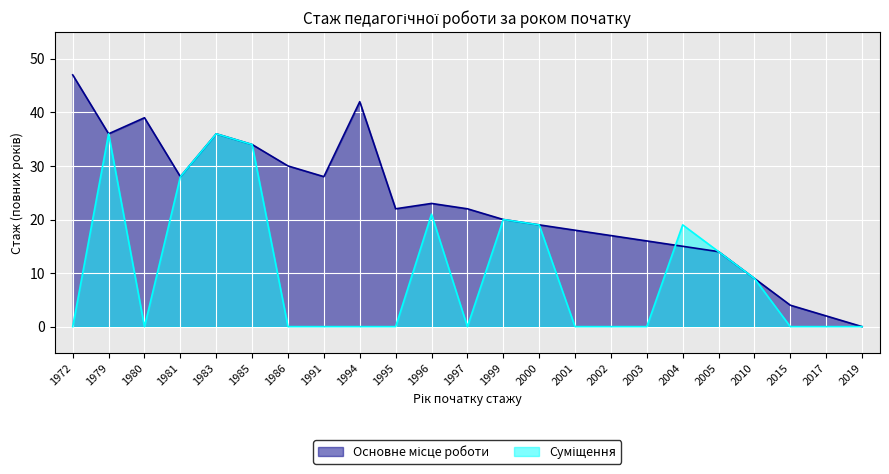

Rank the series at 2003 from lowest to highest value.

Суміщення, Основне місце роботи